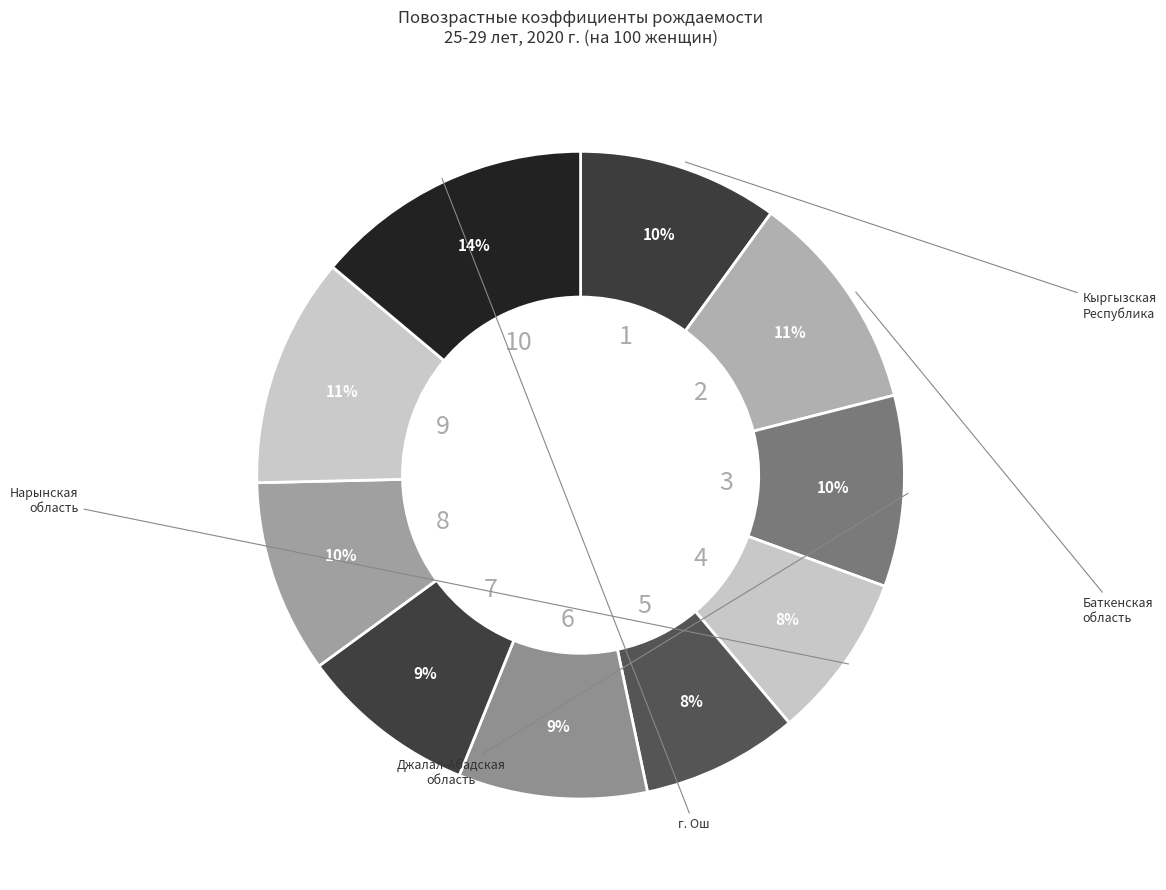

To the nearest percent, what is the average slice percentage?

10%